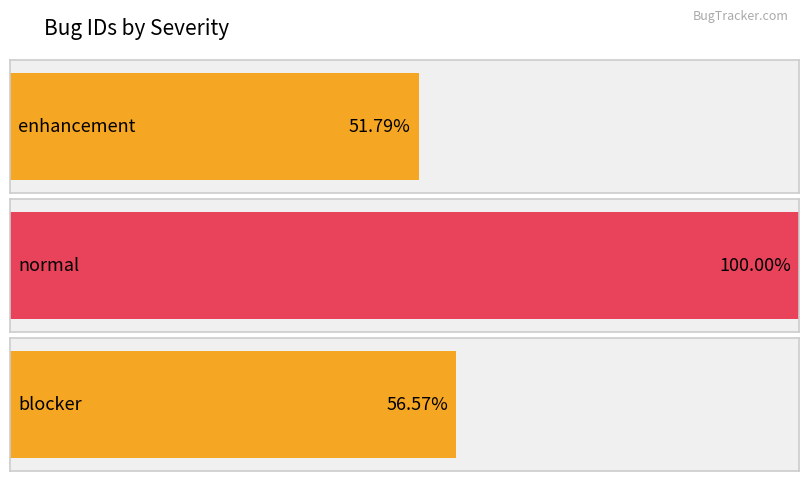

What is the sum of all values?

121897